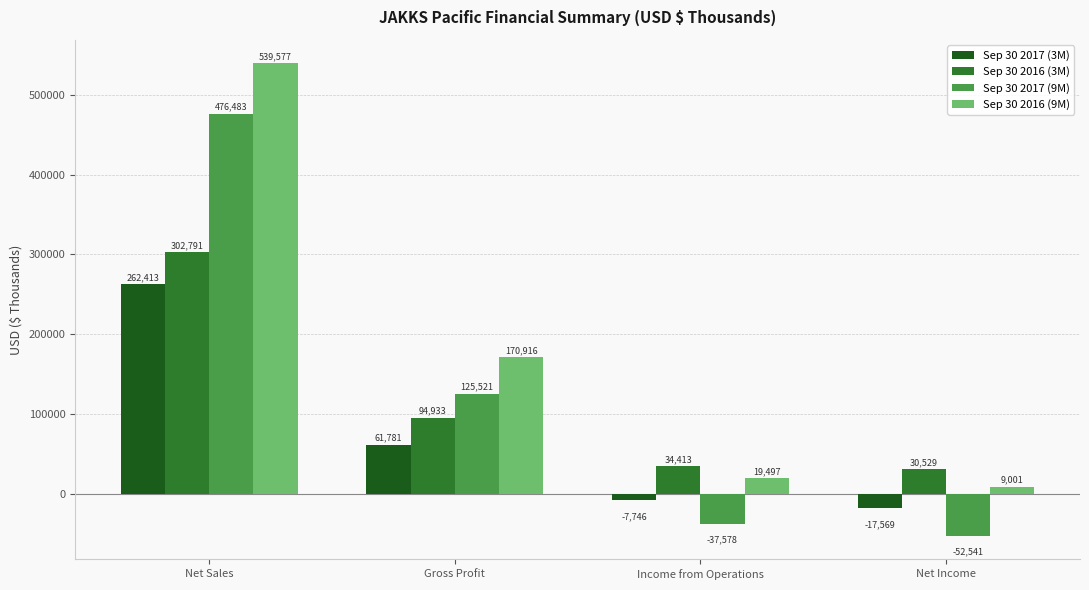

Is it true that Sep 30 2016 (9M) equals 170916 at Gross Profit?

True